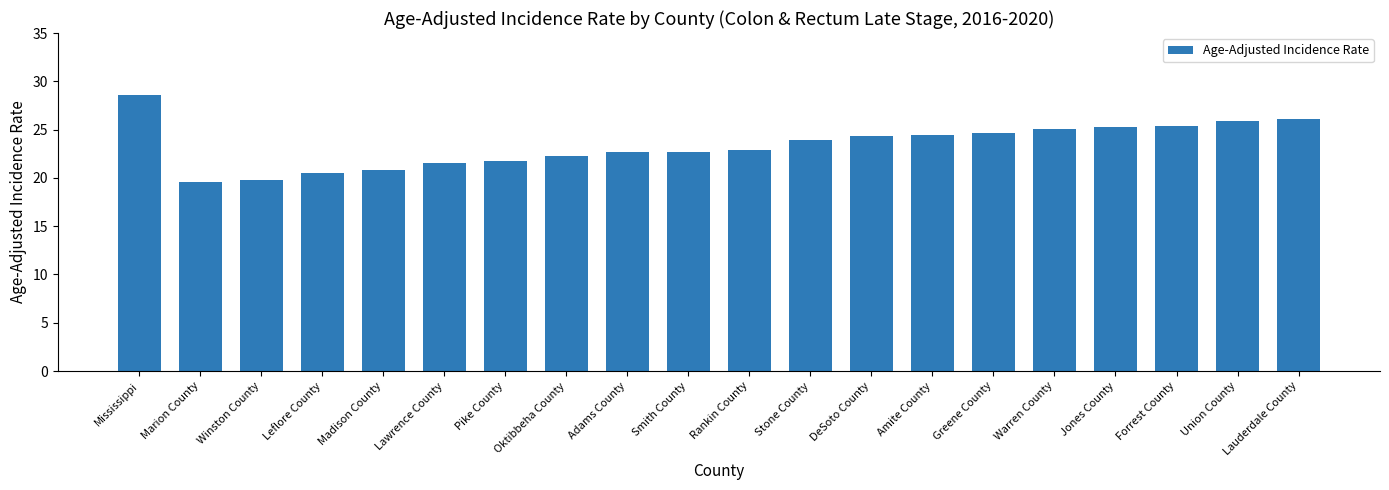

What is the ratio of the value at Marion County to the value at Adams County?

0.9